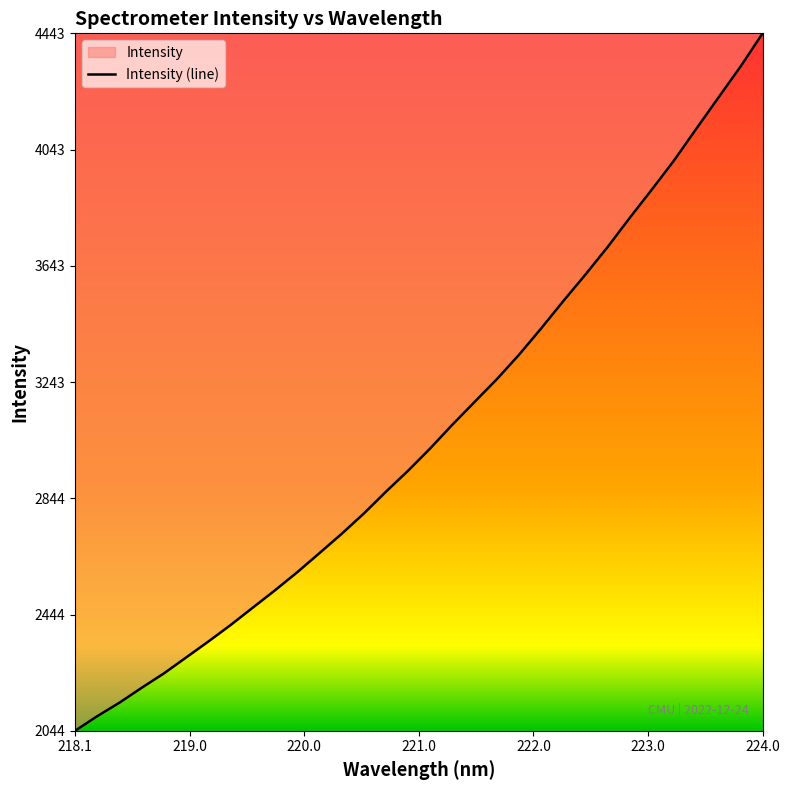

Which category has the highest value across all series?

224.0